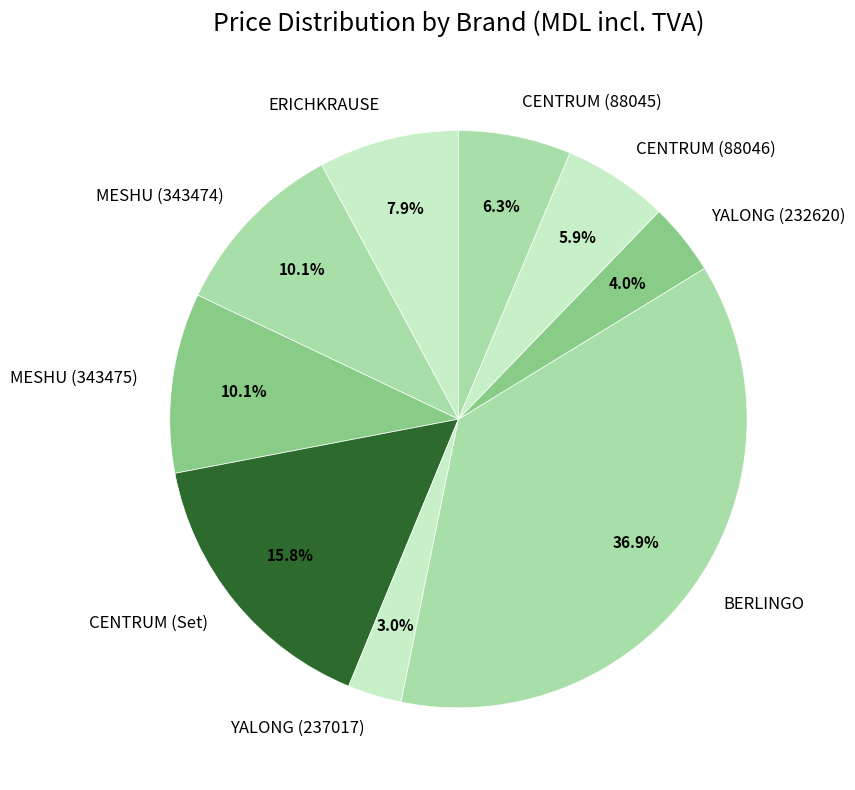

How many slices are in this pie chart?

9